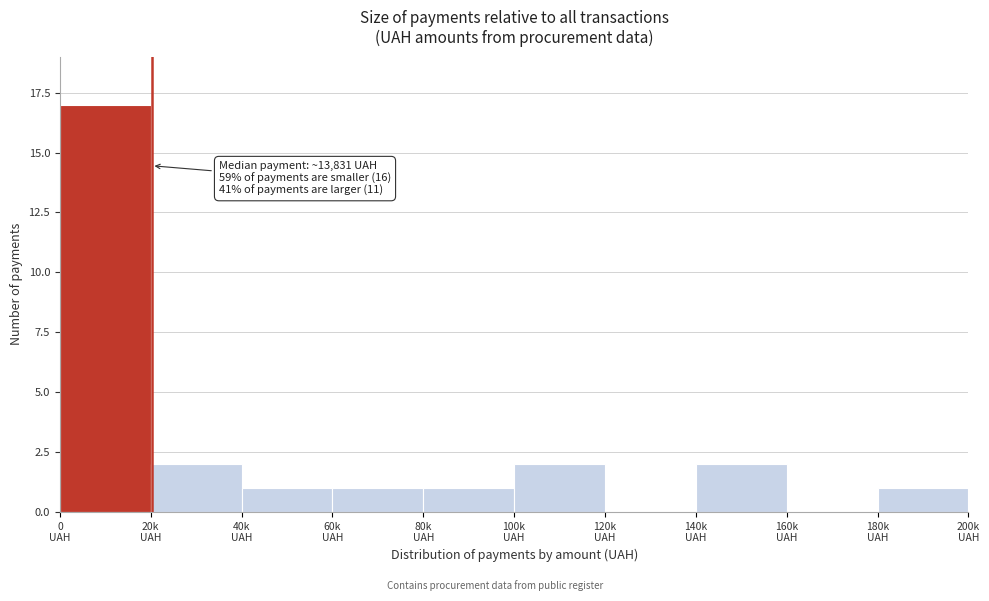

What is the sum of all values?

27